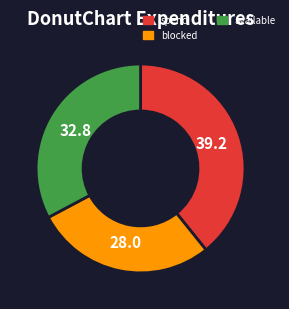

What is the largest slice in the pie chart?

spend